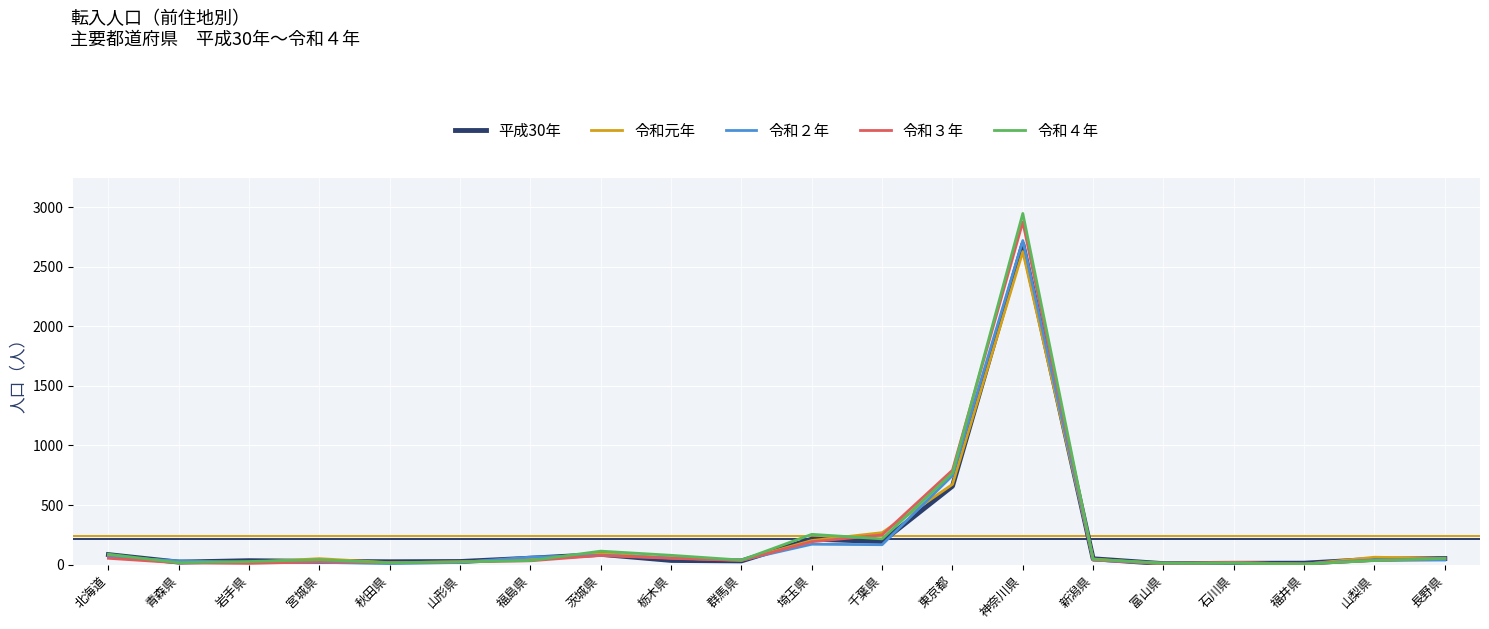

Is the value of 令和元年 at 石川県 greater than the value of 平成30年 at 東京都?

No